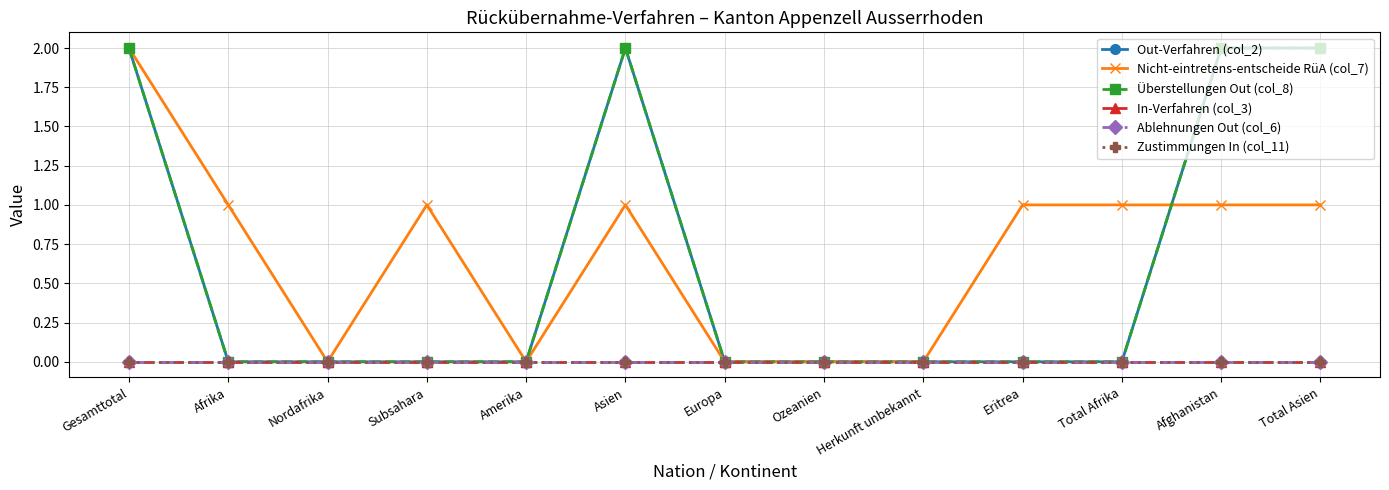

After their last crossing, which series has the higher values: Nicht-eintretens-entscheide RüA (col_7) or Überstellungen Out (col_8)?

Überstellungen Out (col_8)